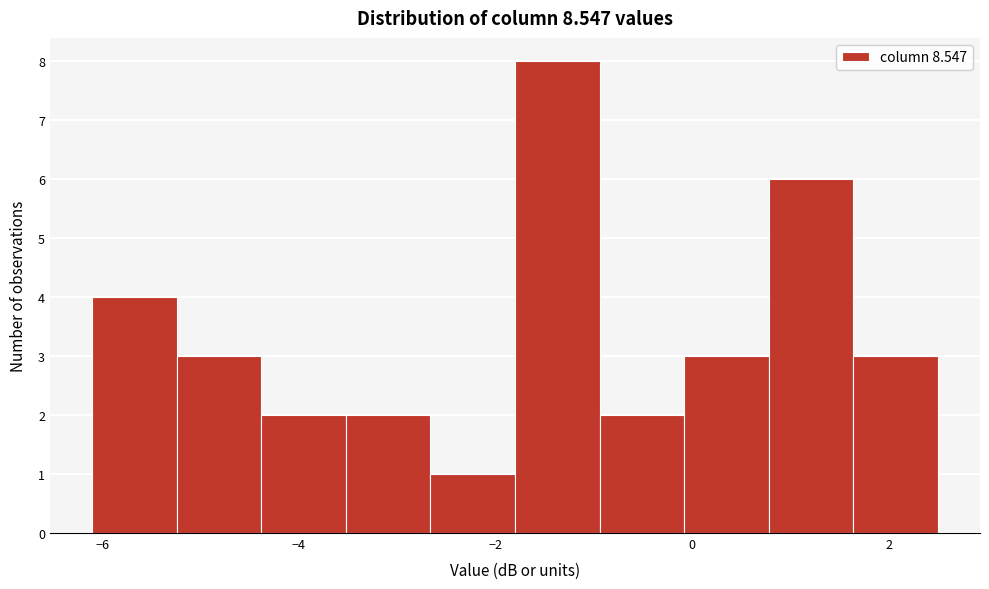

Reading left to right, list every bar in this chart as the range it spans on the x-axis followed by its height. Neither the bar edges nor the heights are printed on the chart, so give them approximately, as read against the axes.

-6.10 to -5.24: 4
-5.24 to -4.38: 3
-4.38 to -3.52: 2
-3.52 to -2.66: 2
-2.66 to -1.80: 1
-1.80 to -0.94: 8
-0.94 to -0.08: 2
-0.08 to 0.78: 3
0.78 to 1.64: 6
1.64 to 2.50: 3